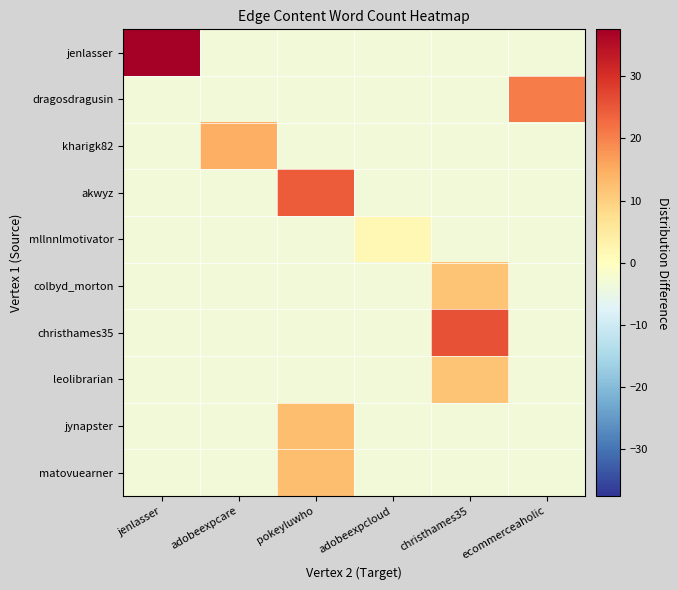

At which category is the sum across all series the highest?

pokeyluwho